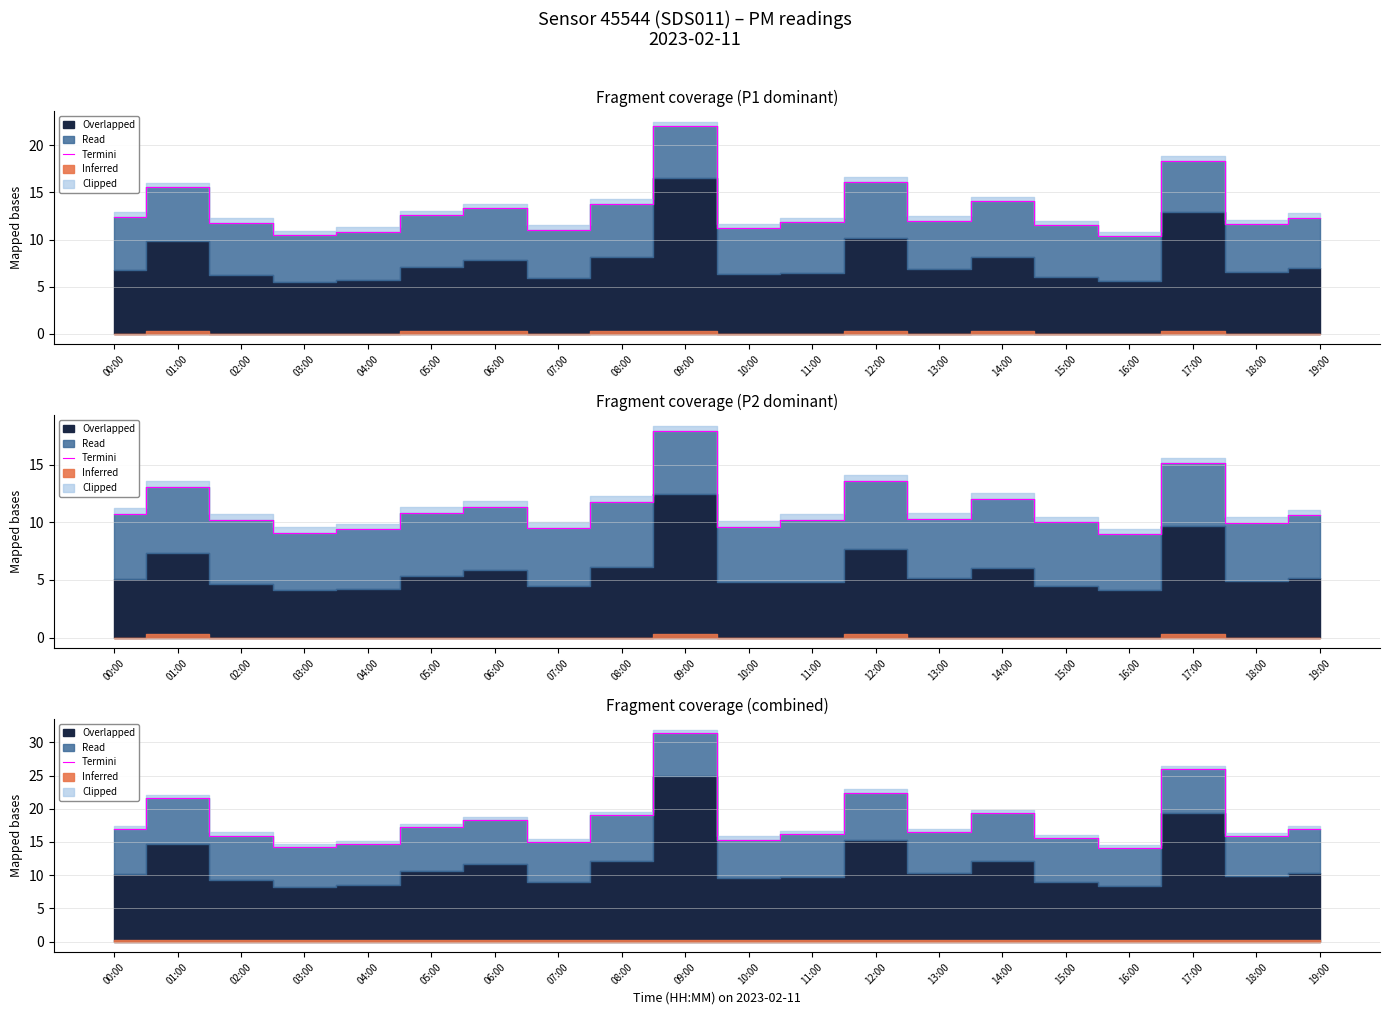

True or false: the data has more than 0 interior local peaks.

True